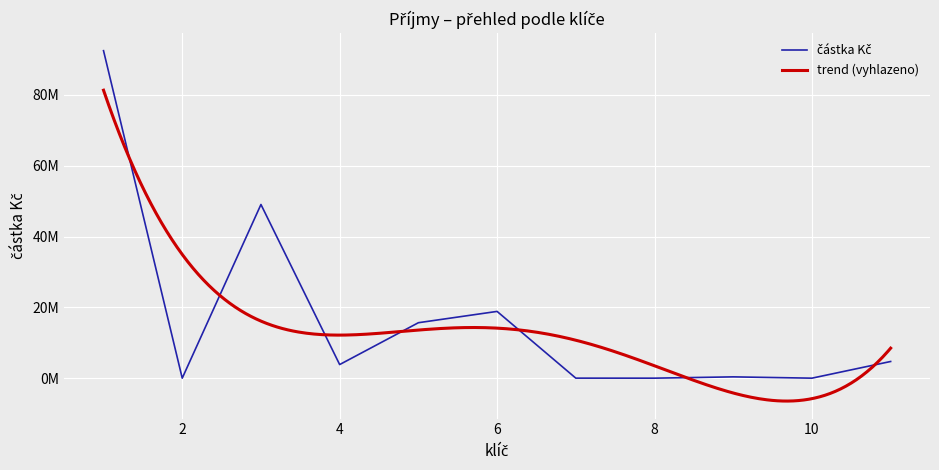

Which label corresponds to the smallest value in the chart?

2